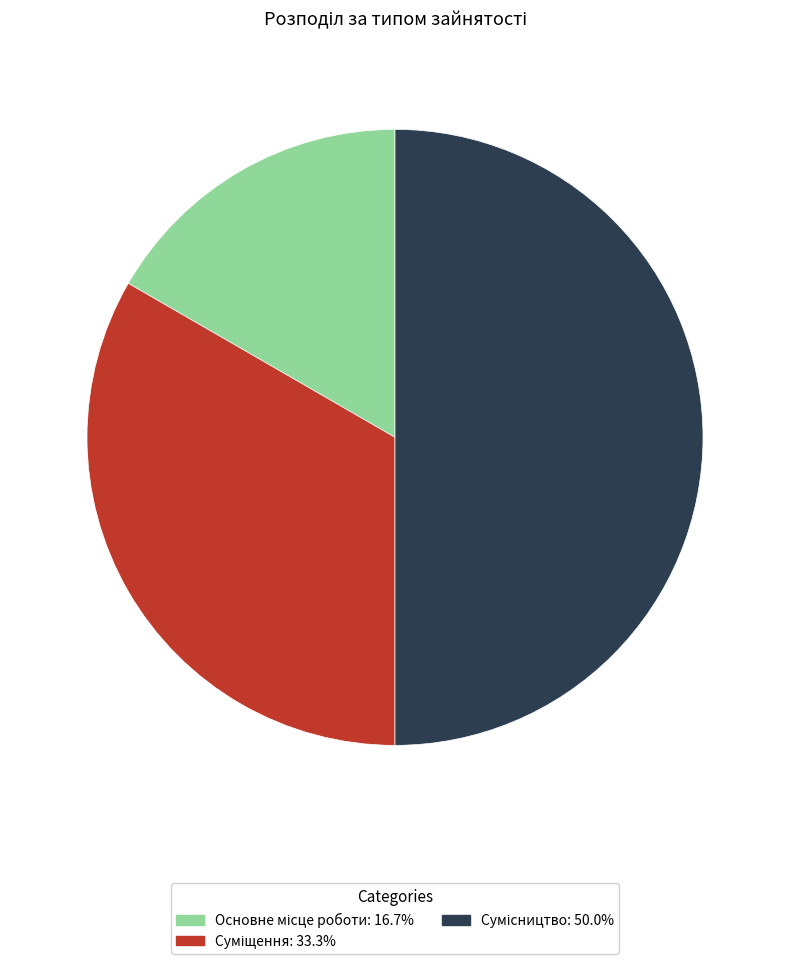

What is the change in value from Основне місце роботи to Сумісництво?

+2